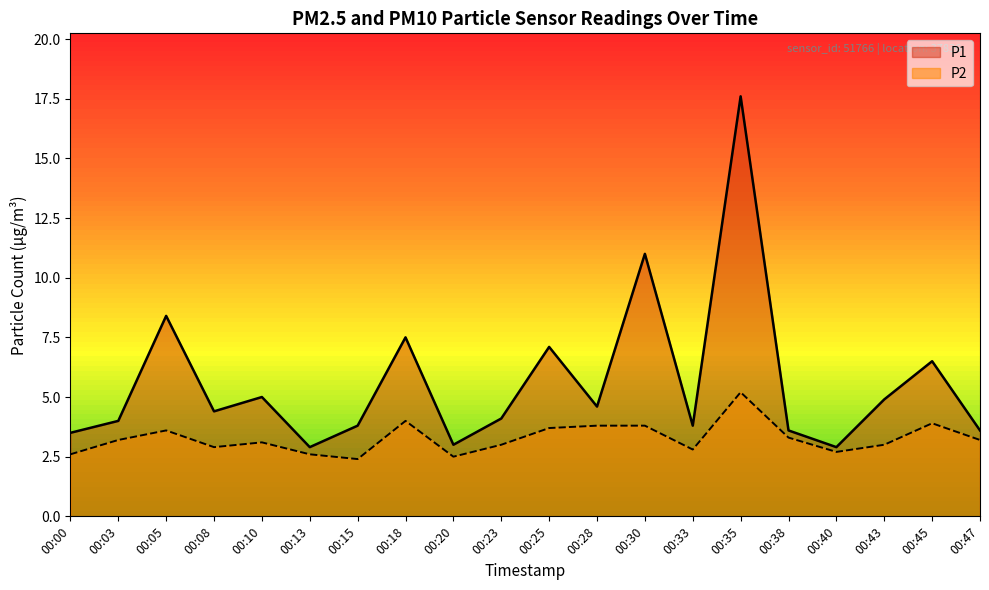

Reading left to right, transcribe all the data shown in this chart.

P1: 00:00=3.5	00:03=4.0	00:05=8.4	00:08=4.4	00:10=5.0	00:13=2.9	00:15=3.8	00:18=7.5	00:20=3.0	00:23=4.1	00:25=7.1	00:28=4.6	00:30=11.0	00:33=3.8	00:35=17.6	00:38=3.6	00:40=2.9	00:43=4.9	00:45=6.5	00:47=3.6
P2: 00:00=2.6	00:03=3.2	00:05=3.6	00:08=2.9	00:10=3.1	00:13=2.6	00:15=2.4	00:18=4.0	00:20=2.5	00:23=3.0	00:25=3.7	00:28=3.8	00:30=3.8	00:33=2.8	00:35=5.2	00:38=3.3	00:40=2.7	00:43=3.0	00:45=3.9	00:47=3.2